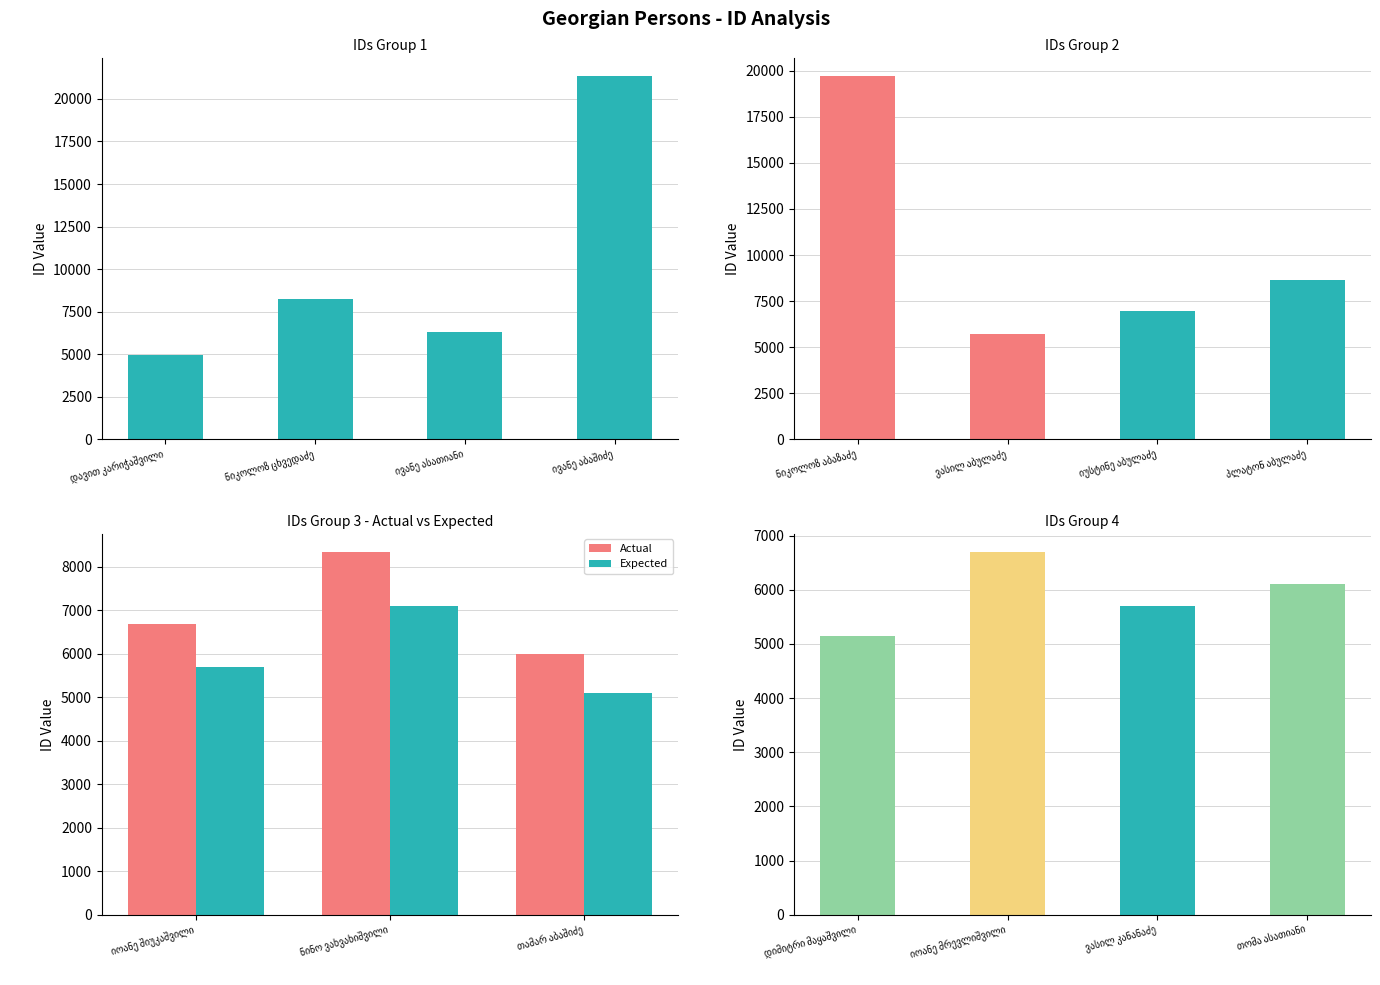

Reading right to left, extract all data points from this chart.

თომა ასათიანი=6113	ვასილ კანანაძე=5693	იოანე მრევლიშვილი=6696	დიმიტრი მაყაშვილი=5150	თამარ აბაშიძე=6003	ნინო ვახვახიშვილი=8343	იოანე შიუკაშვილი=6697	პლატონ აბულაძე=8618	იუსტინე აბულაძე=6969	ვასილ აბულაძე=5720	ნიკოლოზ აბაზაძე=19694	ივანე აბაშიძე=21321	ივანე ასათიანი=6328	ნიკოლოზ ცხვედაძე=8213	დავით კარიჭაშვილი=4942